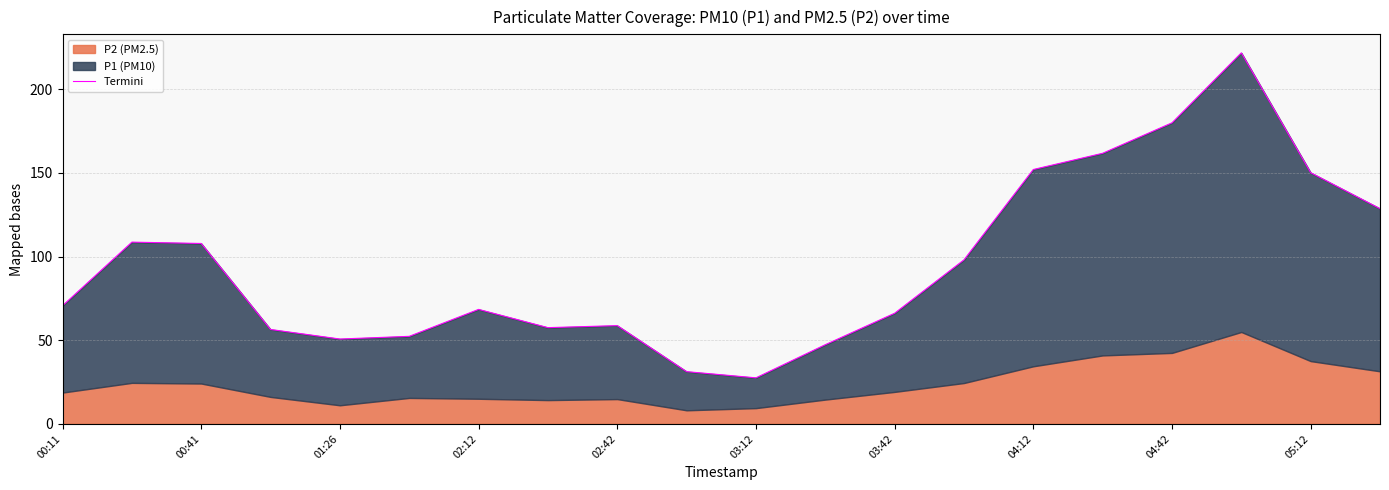

At which label does the data first exceed 70?

00:11